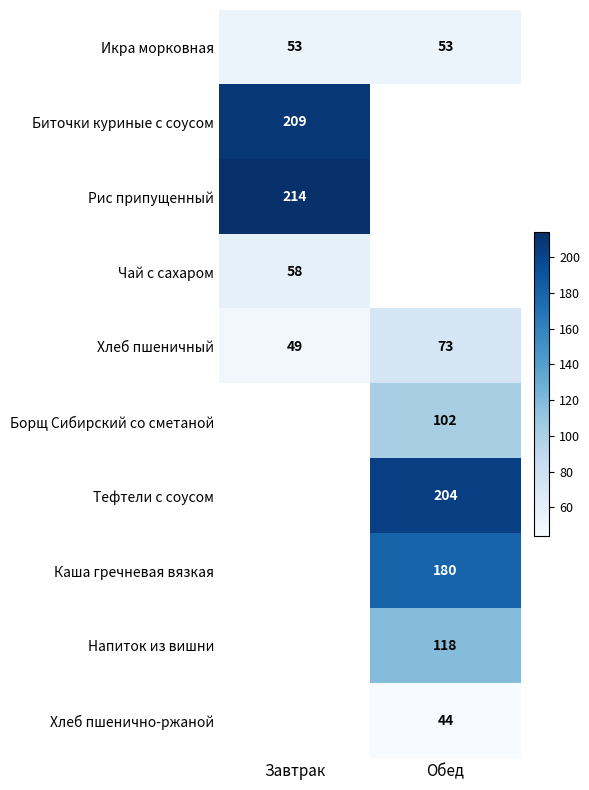

Is it true that Хлеб пшеничный equals 103 at Обед?

False